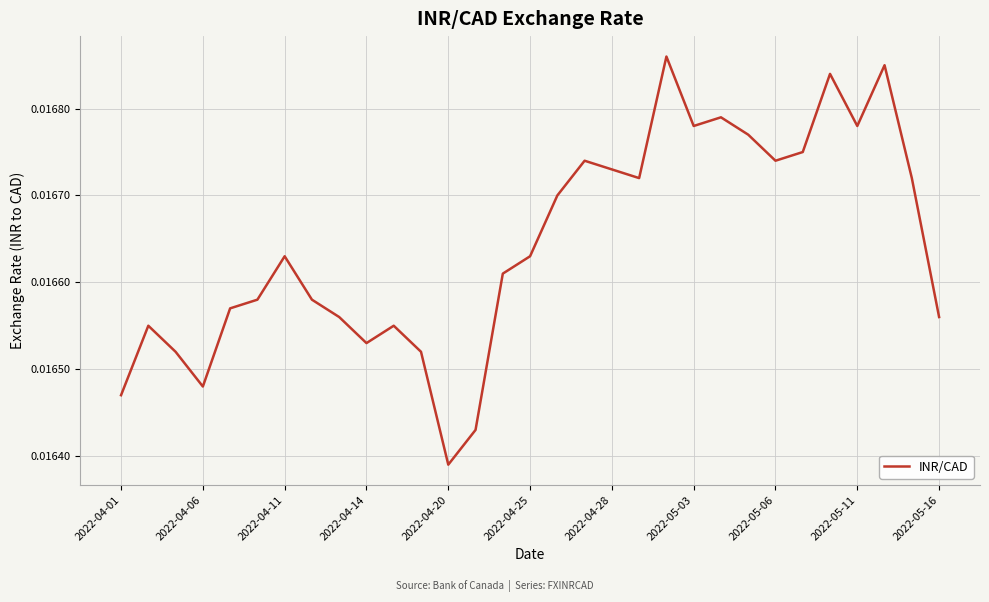

What is the sum of all values?

0.5